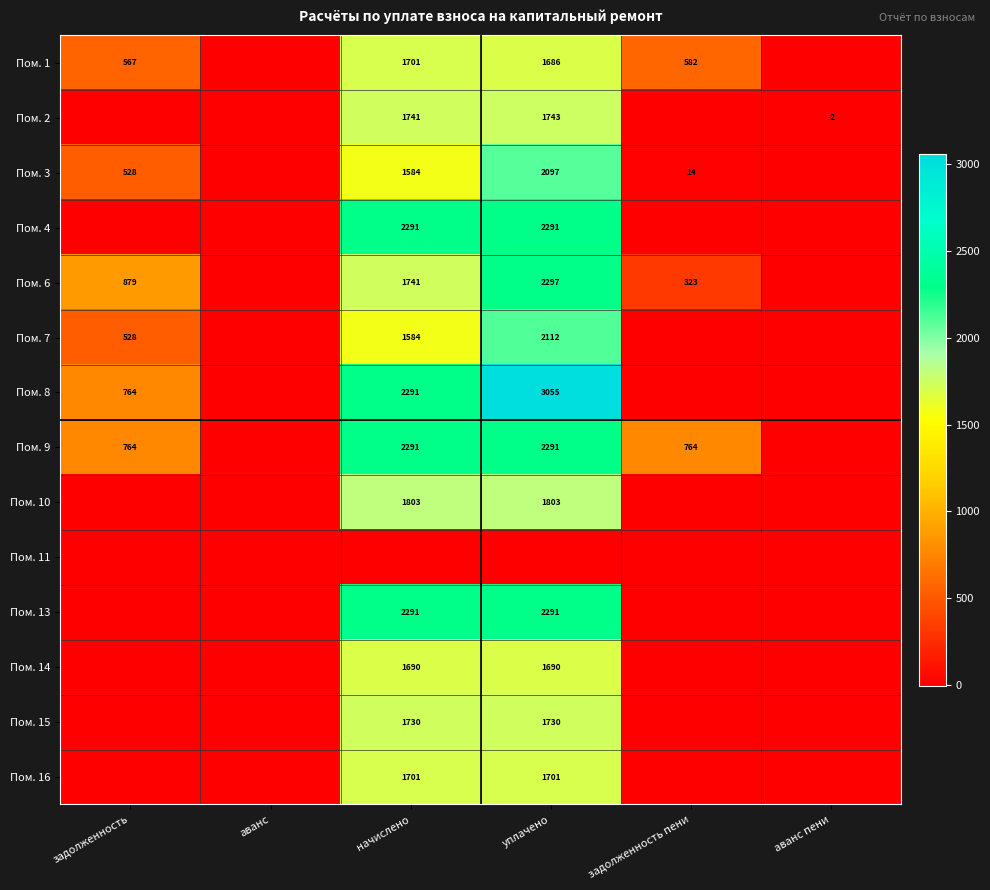

The Пом. 15 series shows 2340 at уплачено. True or false?

False